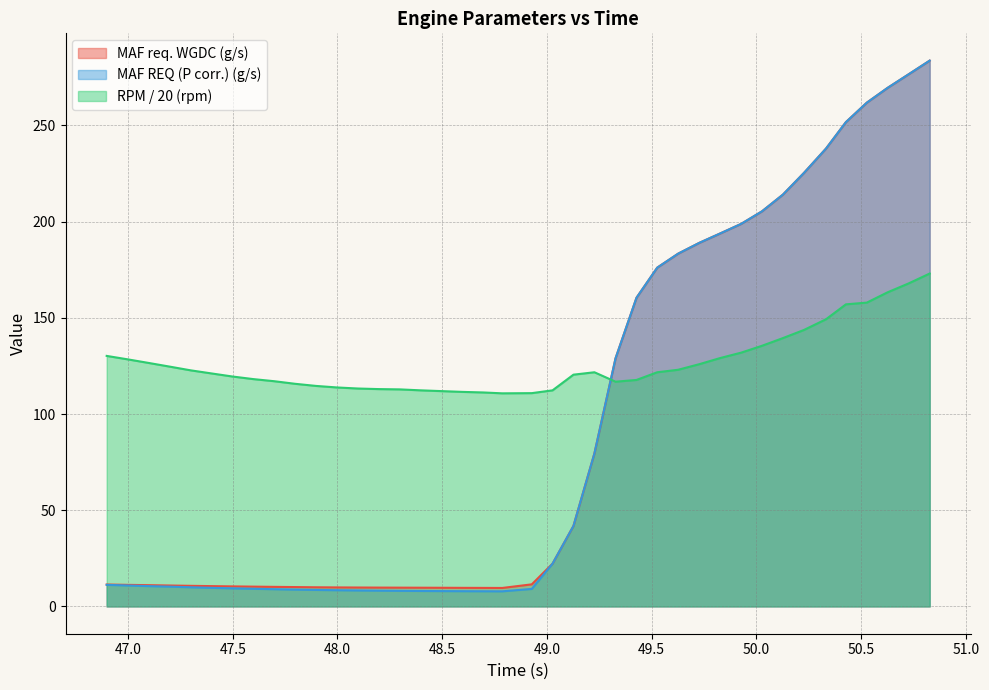

True or false: MAF REQ (P corr.) (g/s) has a value of 10.6 at 47.098.

True